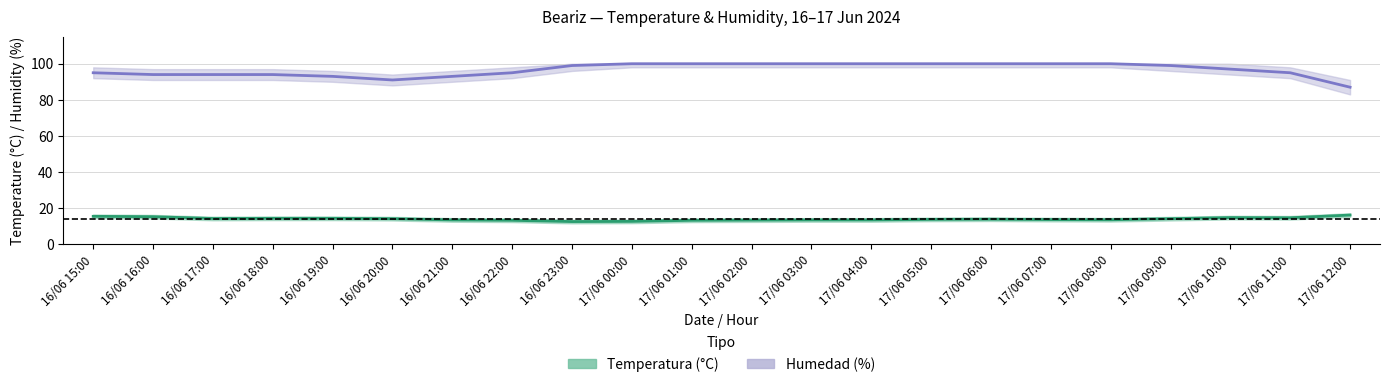

True or false: Humedad (%) and Temperatura (°C) intersect in this chart.

False